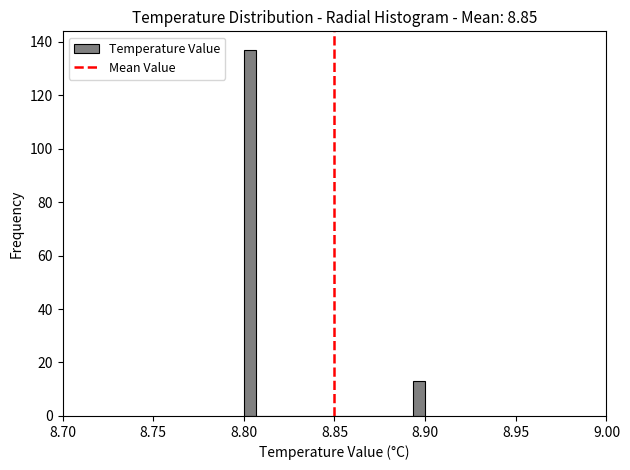

Read against the x-axis, roughly where is the centre of the tallest bar?

8.805